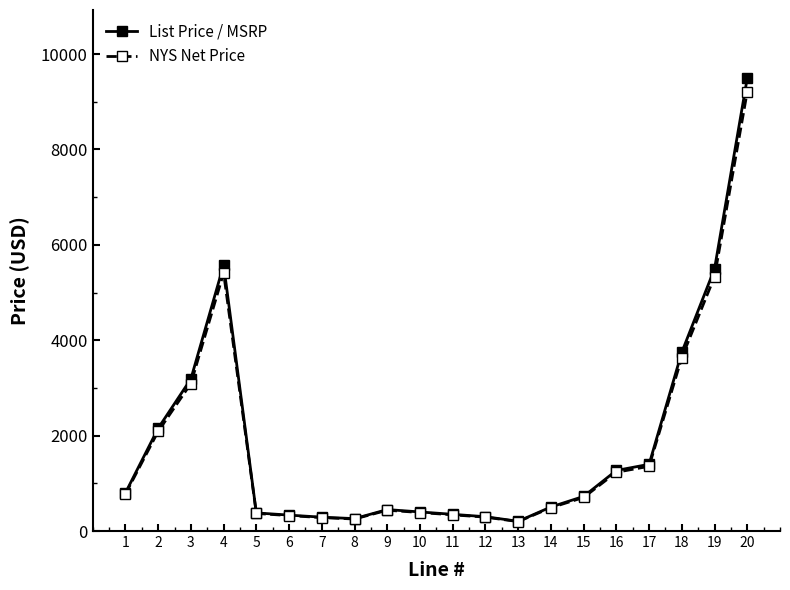

Count the number of categories in the chart.

20